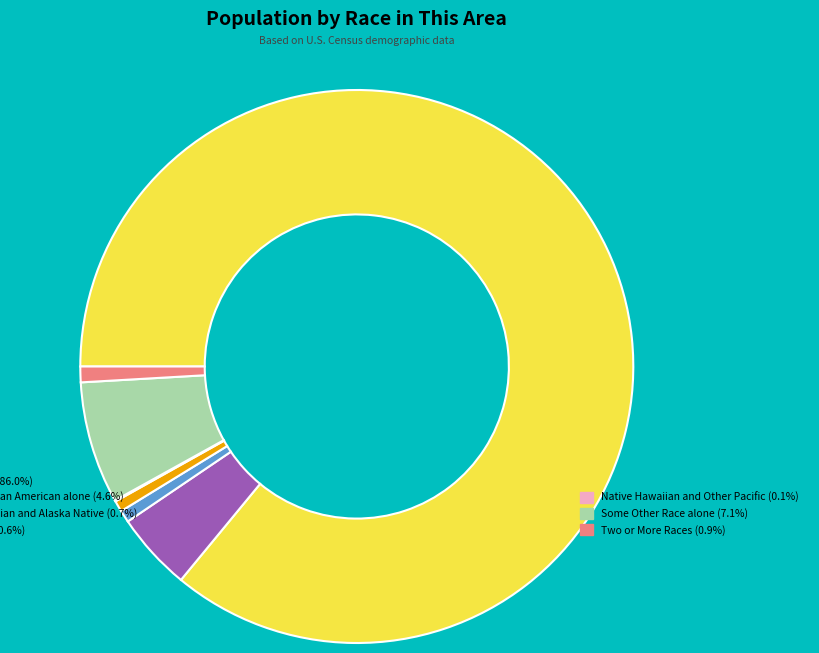

Is there any slice that represents more than half of the pie?

Yes